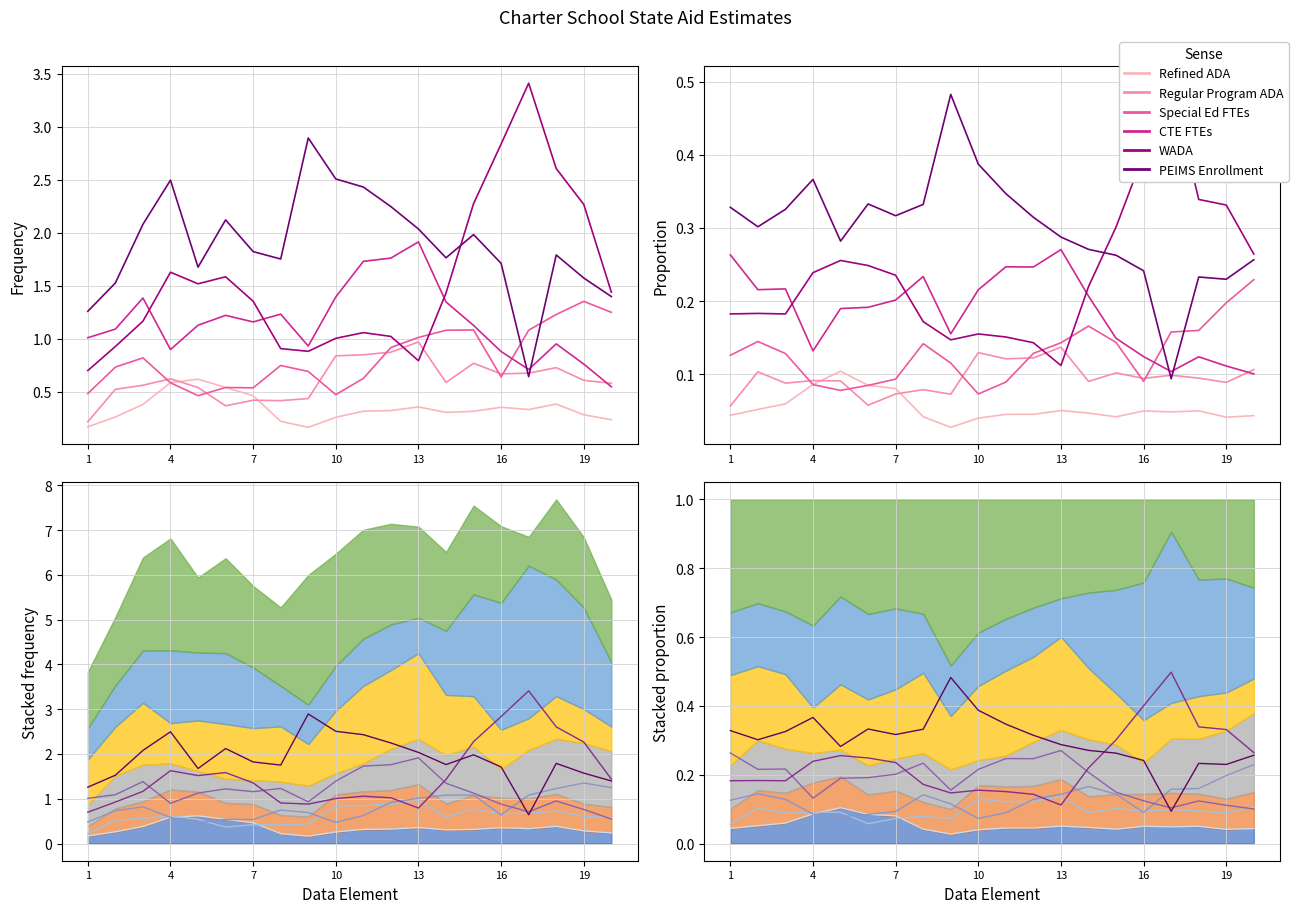

True or false: Regular Program ADA has more than 2 points higher than both neighbors.

True